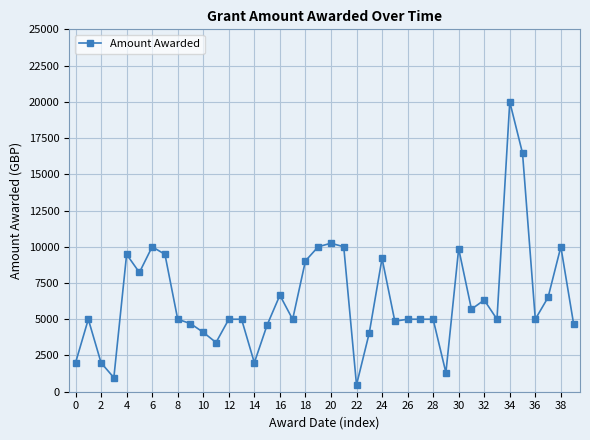

What is the difference between the maximum and minimum values?

19528.0